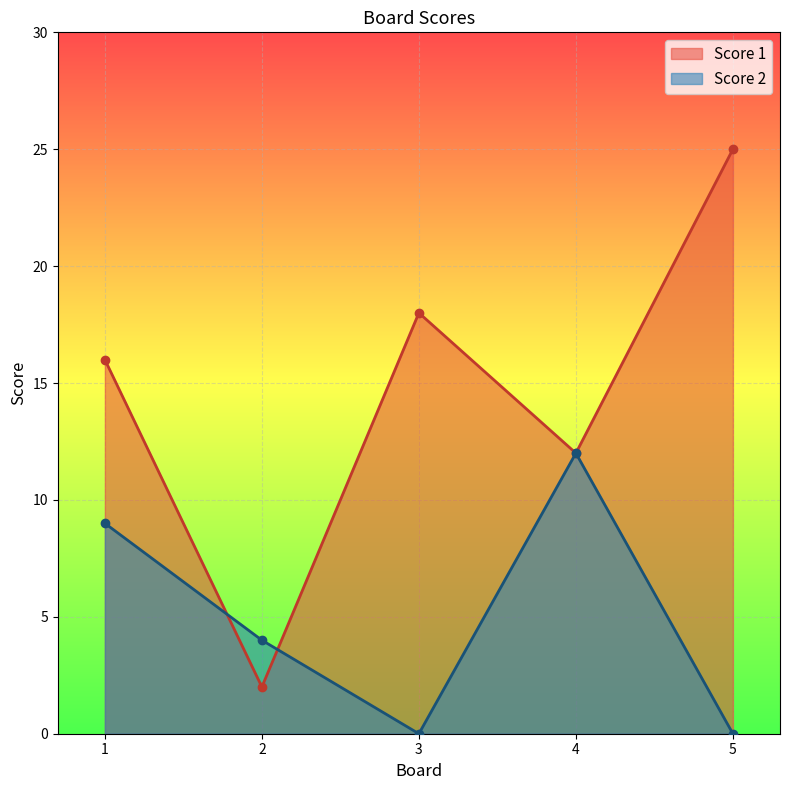

At how many categories does at least one series exceed 8?

4